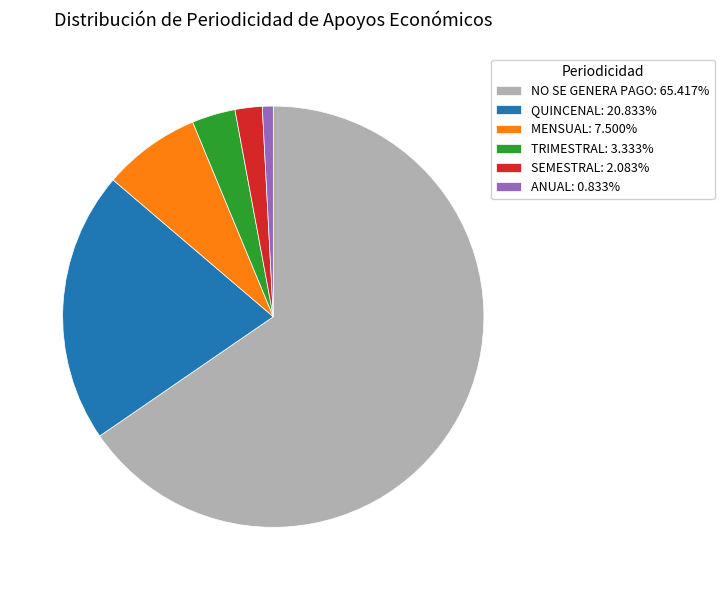

Does any single category account for the majority?

Yes